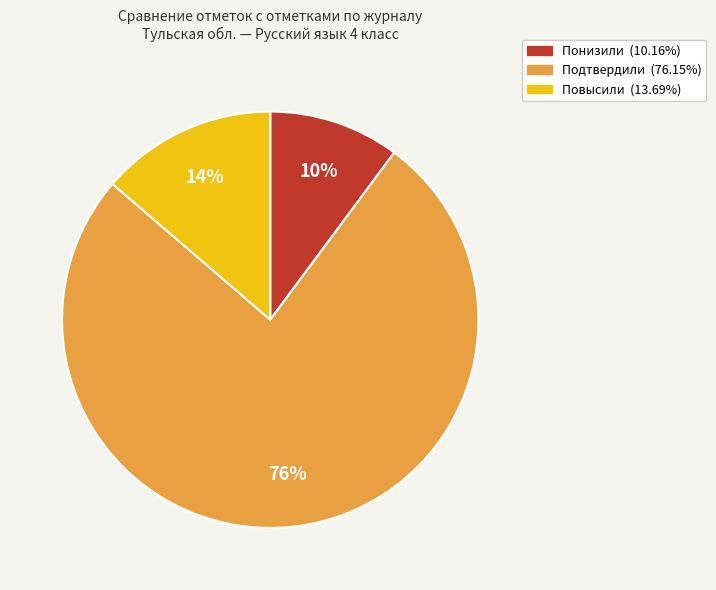

Is it true that Повысили is 14% of the pie?

True